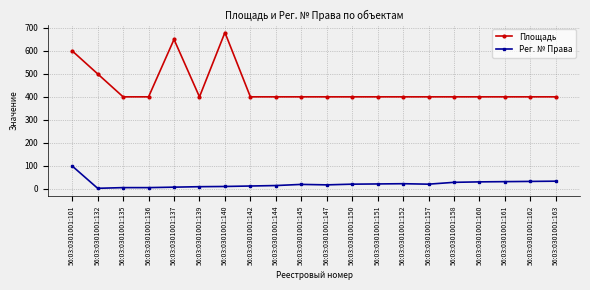

Rank the series by their maximum value, from lowest to highest.

Рег. № Права, Площадь